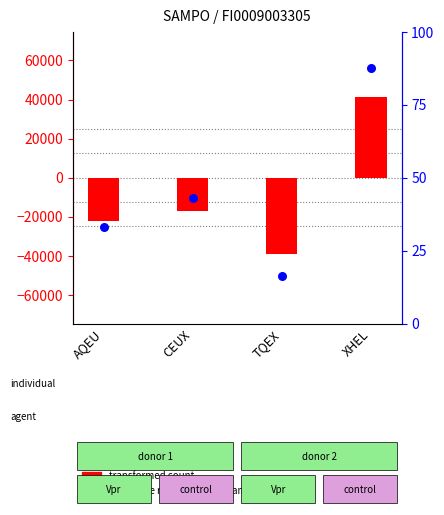

Is the value of transformed count at AQEU greater than the value of percentile rank within the sample at AQEU?

No